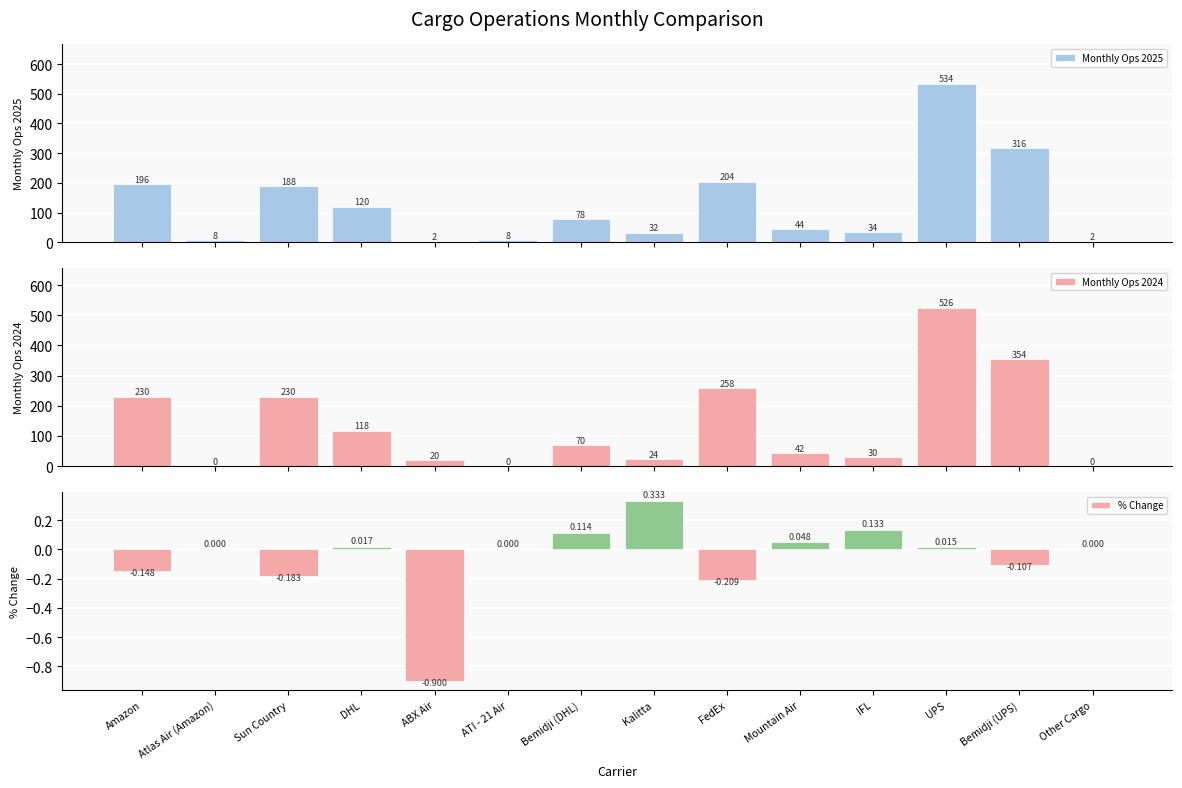

Rank the categories by Monthly Ops 2025 value from highest to lowest.

UPS, Bemidji (UPS), FedEx, Amazon, Sun Country, DHL, Bemidji (DHL), Mountain Air, IFL, Kalitta, Atlas Air (Amazon), ATI - 21 Air, ABX Air, Other Cargo